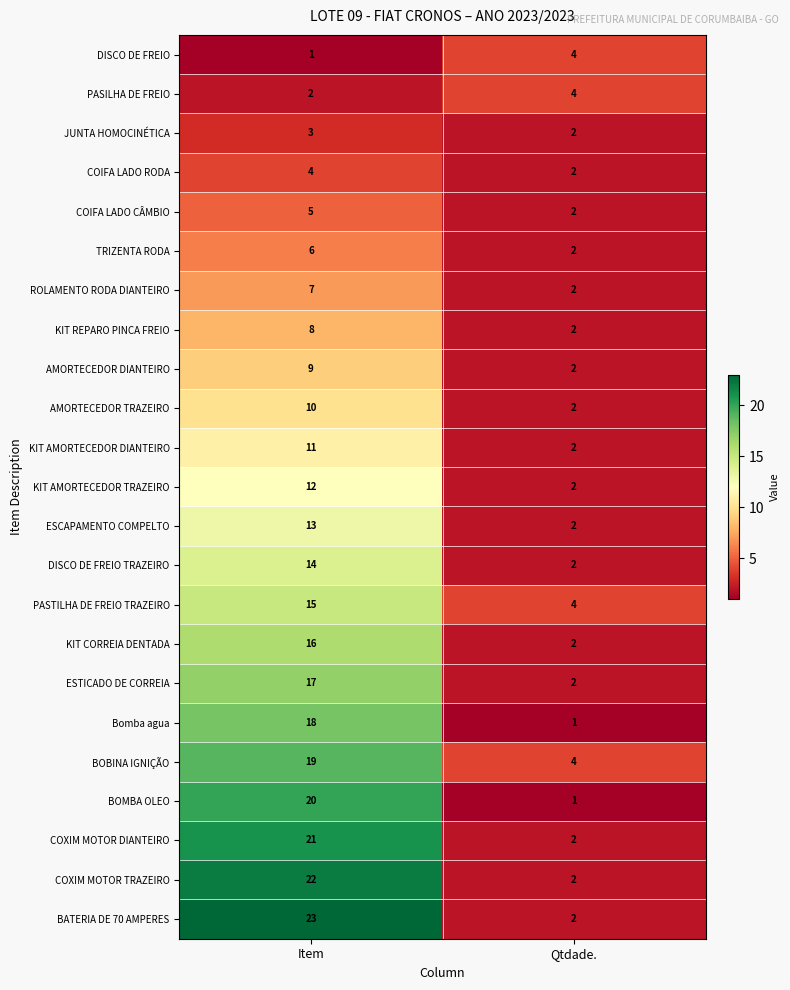

At which label is COIFA LADO CÂMBIO closest to 3?

Qtdade.